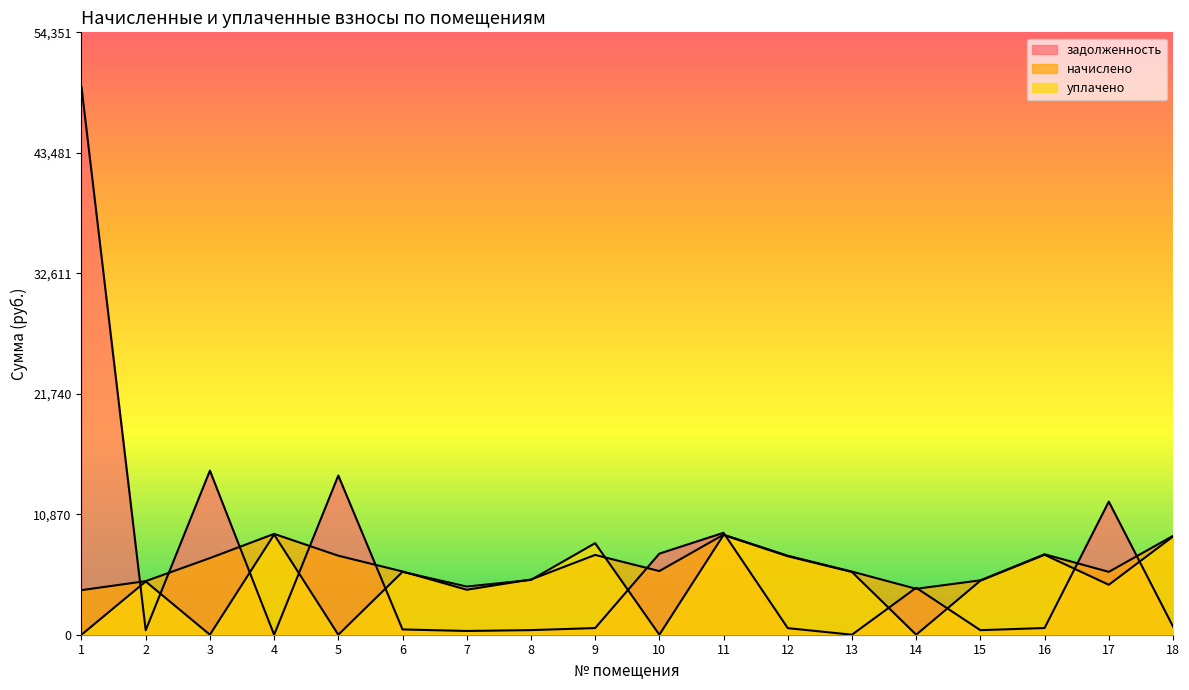

Reading right to left, list all the values displayed in this chart.

задолженность: 743.3	12009.0	605.0	408.9	4237.5	0.0	594.0	9196.7	7316.4	600.0	414.9	338.3	475.6	14363.7	0.0	14806.0	403.9	49410.8
начислено: 8919.2	5671.6	7259.5	4907.4	4143.2	5695.4	7128.2	9026.6	5743.2	7199.9	4979.0	4059.6	5707.3	7128.2	9098.3	6913.3	4835.8	4023.8
уплачено: 8861.0	4506.0	7212.1	4875.3	0.0	5658.2	7081.7	9000.0	0.0	8258.7	4946.5	4344.9	5670.0	0.0	9038.8	0.0	4804.2	0.0